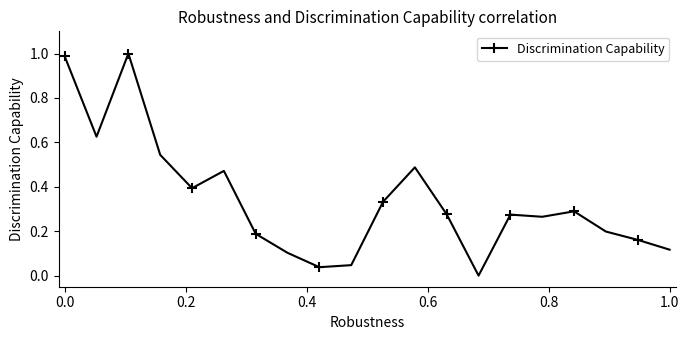

True or false: there are more than 0 points higher than both neighbors.

True